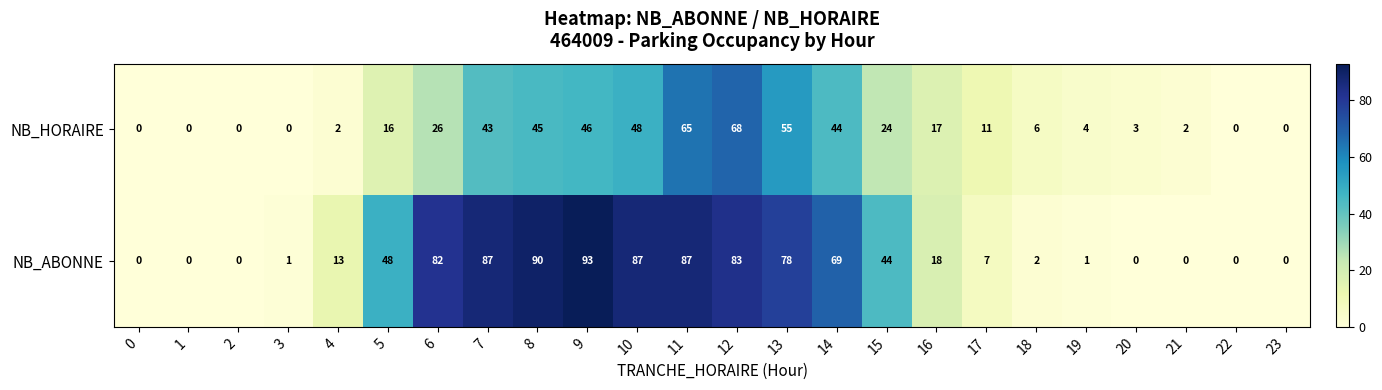

Which series has the largest range (max minus min)?

NB_ABONNE